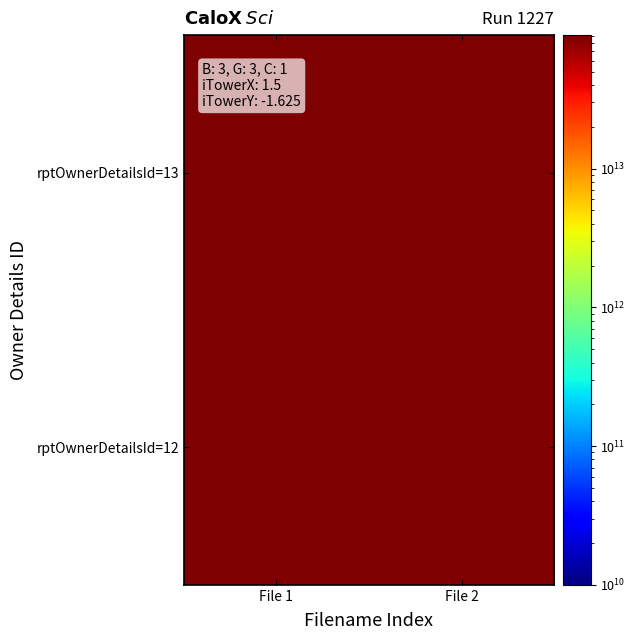

At which category is the sum across all series the highest?

File 1